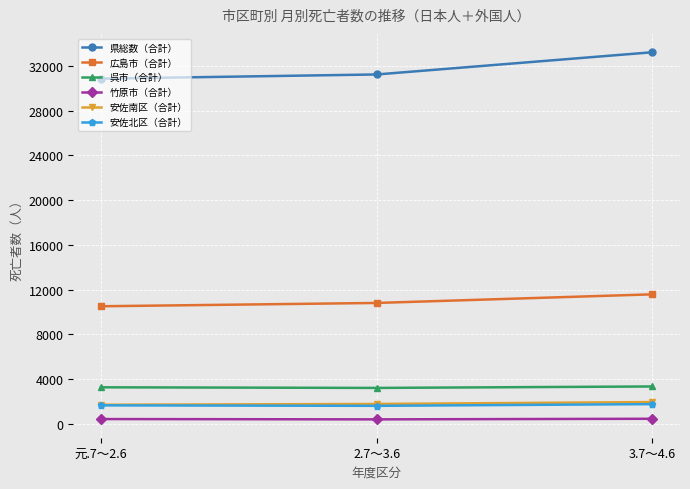

The value of 広島市（合計） at 元.7～2.6 is 10508. True or false?

True